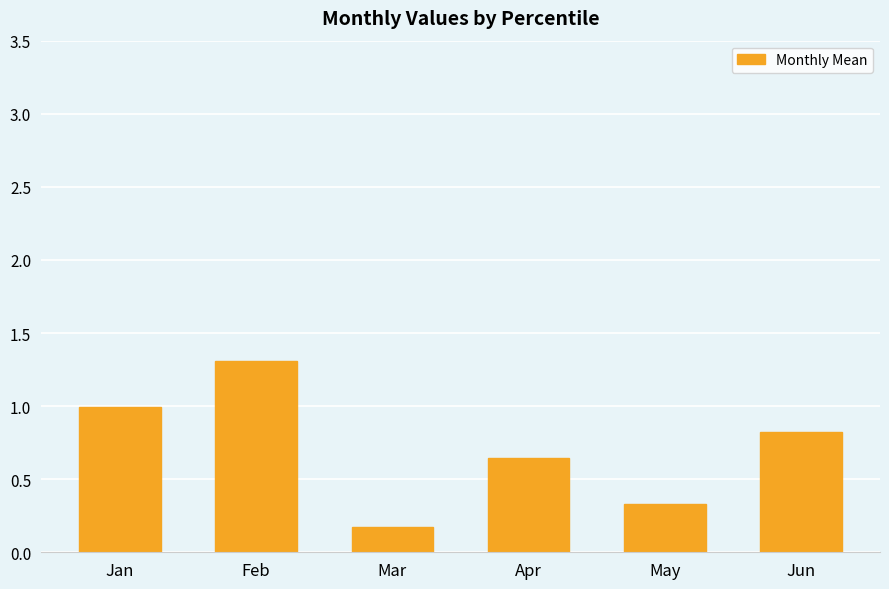

What is the smallest value displayed?

0.2